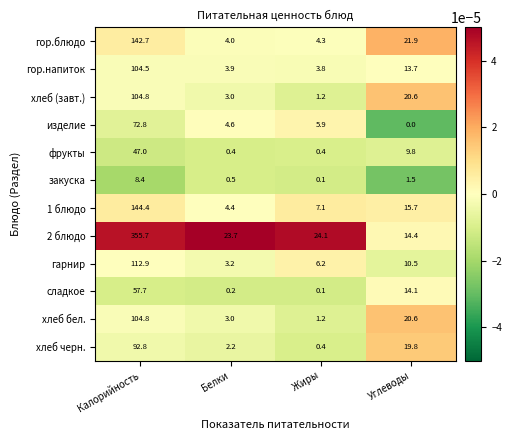

Which series has the largest total across all categories?

2 блюдо